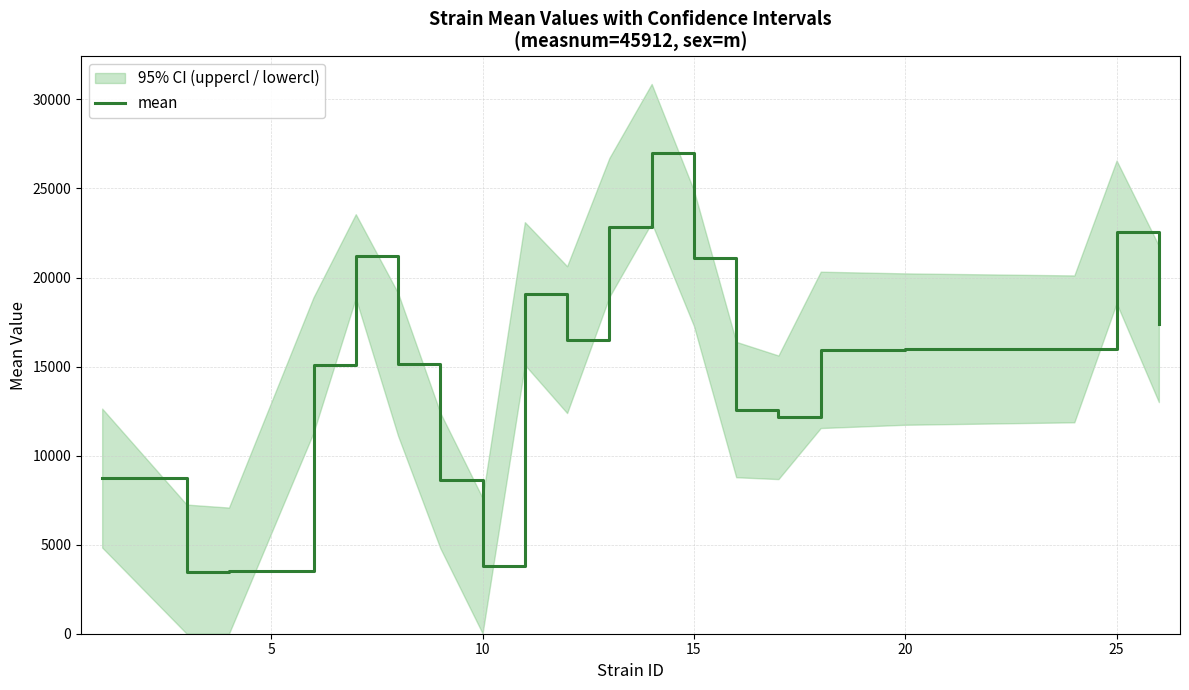

What is the highest value of the mean series?

26966.4